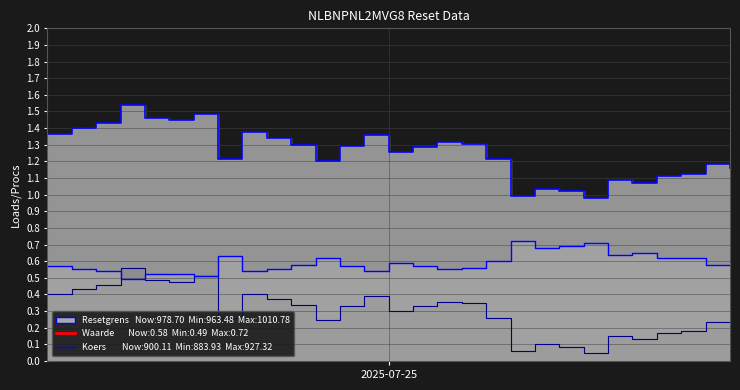

What is the difference between the second highest and second lowest values in the Waarde op laatste reset series?

0.2